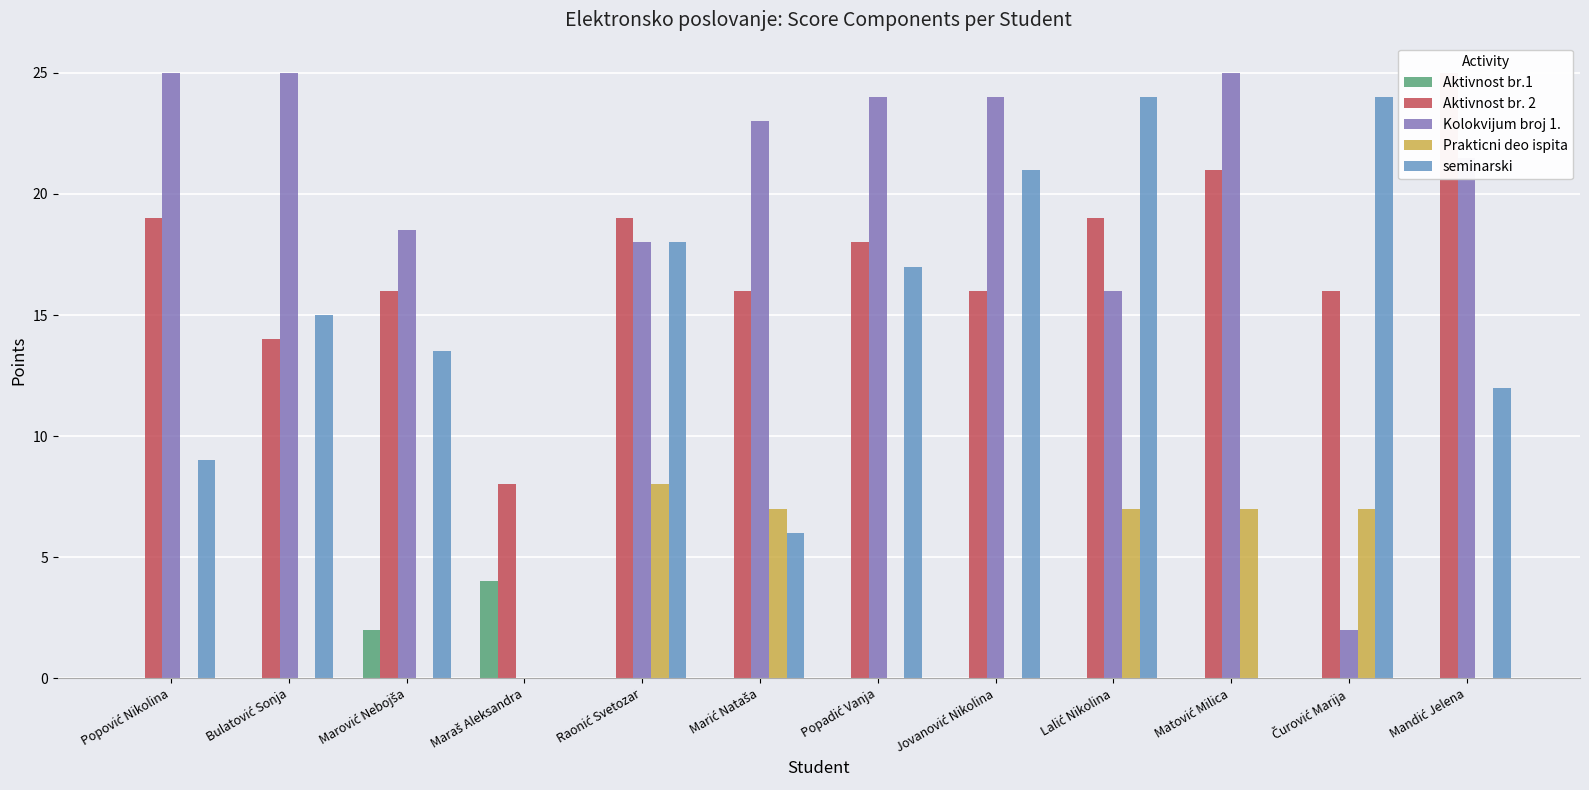

Which label corresponds to the smallest value in the chart?

Popović Nikolina